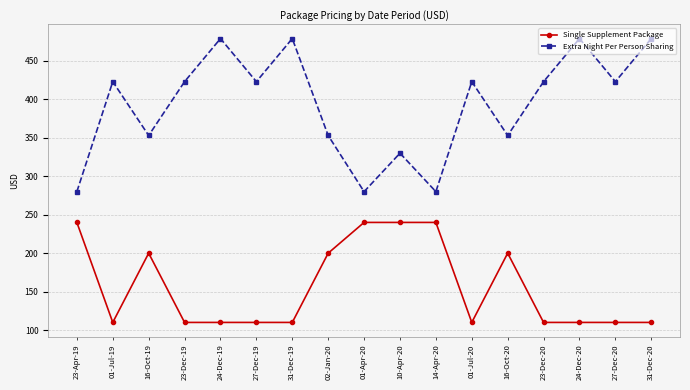

What is the lowest value of the Single Supplement Package series?

110